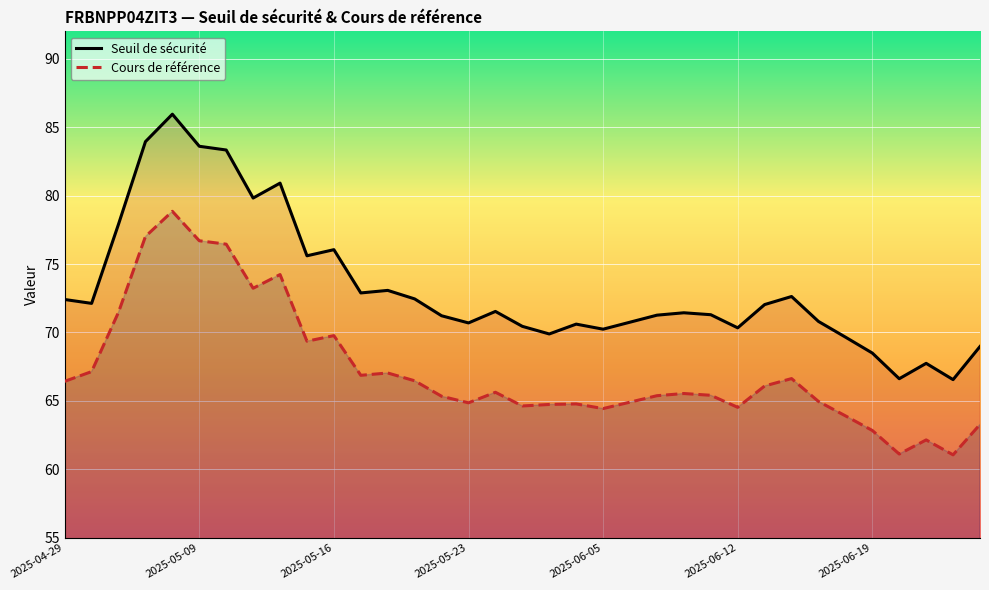

At which label is Seuil de sécurité closest to 76?

2025-05-16